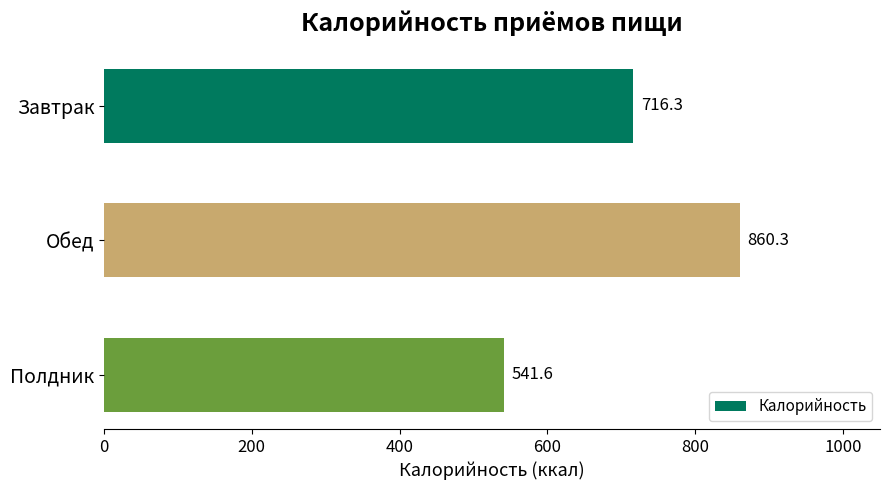

What is the ratio of the value at Обед to the value at Завтрак?

1.2